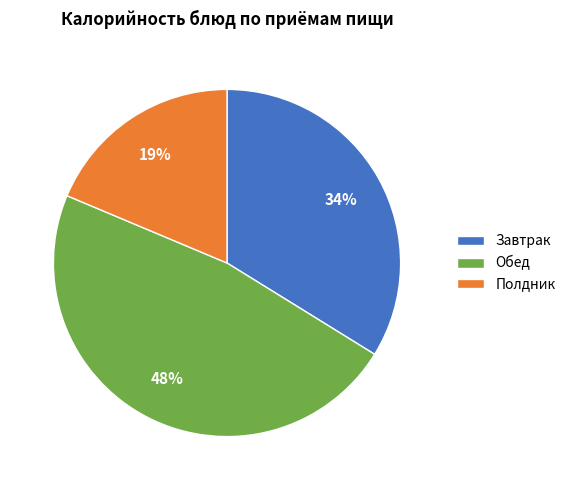

Is it true that Полдник is 29% of the pie?

False